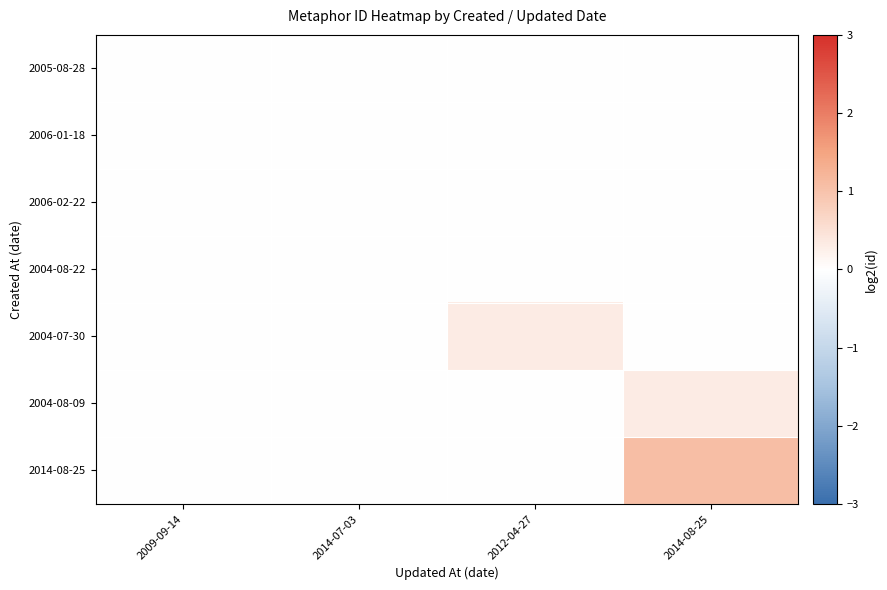

Reading right to left, transcribe all the data shown in this chart.

2005-08-28: 2014-08-25=0.0	2012-04-27=0.0	2014-07-03=0.0	2009-09-14=-0.0
2006-01-18: 2014-08-25=0.0	2012-04-27=0.0	2014-07-03=0.0	2009-09-14=-0.0
2006-02-22: 2014-08-25=0.0	2012-04-27=0.0	2014-07-03=0.0	2009-09-14=-0.0
2004-08-22: 2014-08-25=0.0	2012-04-27=0.0	2014-07-03=0.0	2009-09-14=0.0
2004-07-30: 2014-08-25=0.0	2012-04-27=0.3	2014-07-03=0.0	2009-09-14=0.0
2004-08-09: 2014-08-25=0.3	2012-04-27=0.0	2014-07-03=0.0	2009-09-14=0.0
2014-08-25: 2014-08-25=1.1	2012-04-27=0.0	2014-07-03=0.0	2009-09-14=0.0